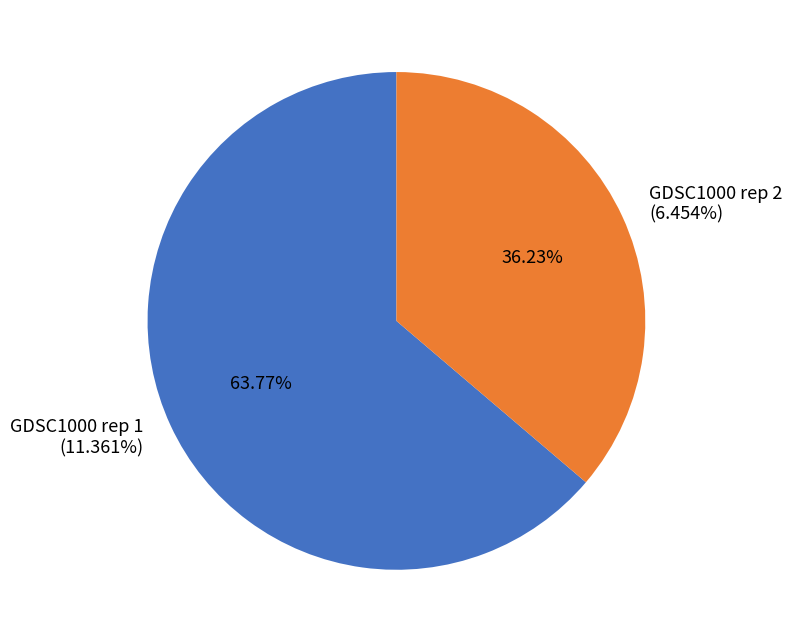

Count the number of slices in the pie.

2